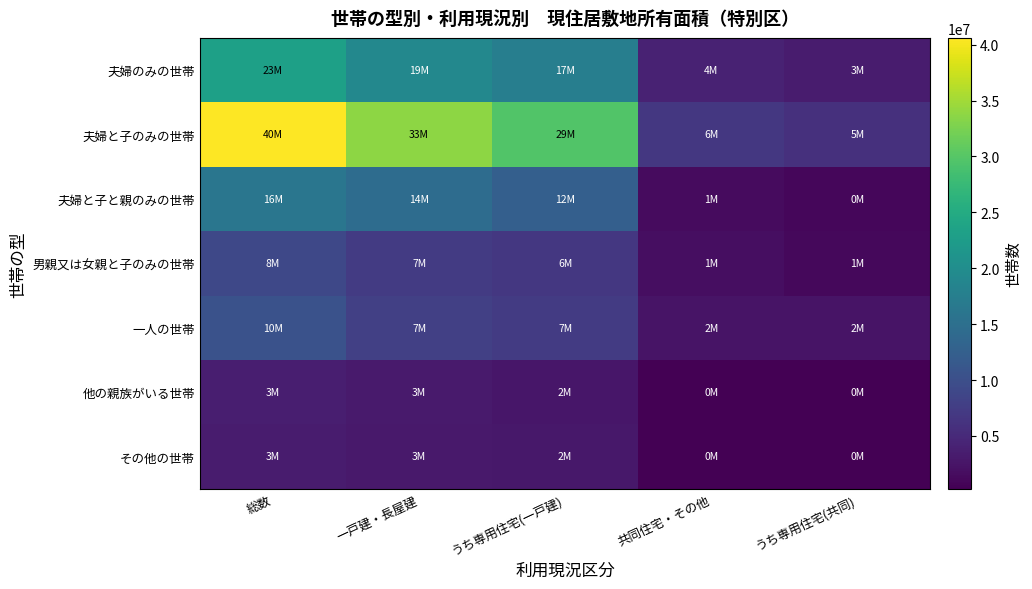

Which series has the largest total across all categories?

夫婦と子のみの世帯